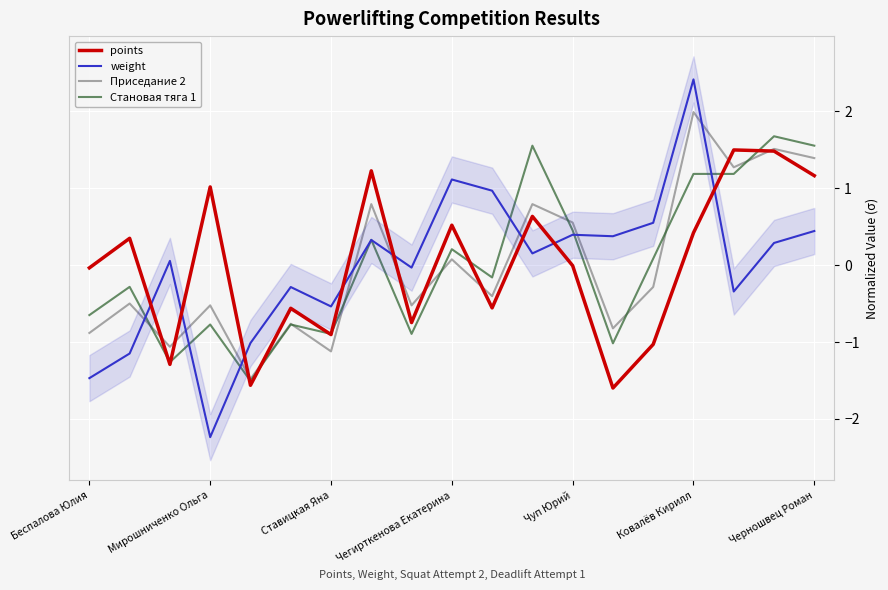

At which label does points reach its peak?

16